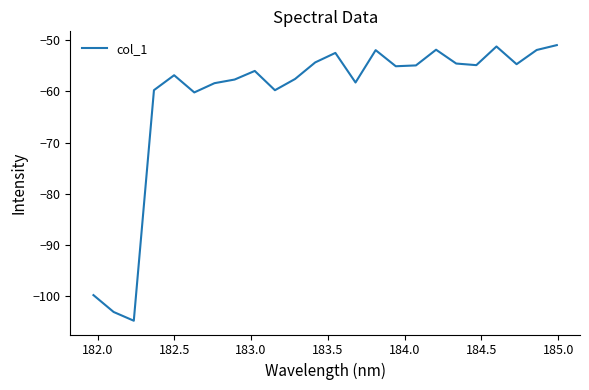

What is the difference between the maximum and minimum values?

53.8